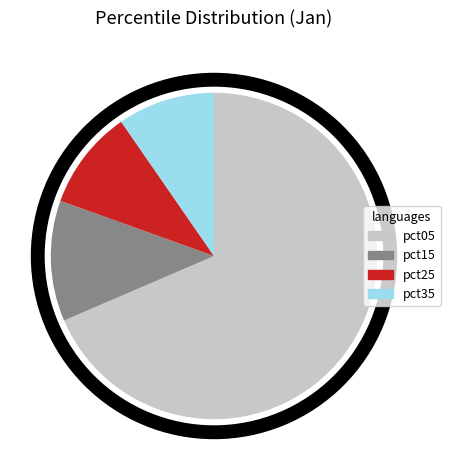

The pct25 slice represents 2% of the pie. True or false?

False